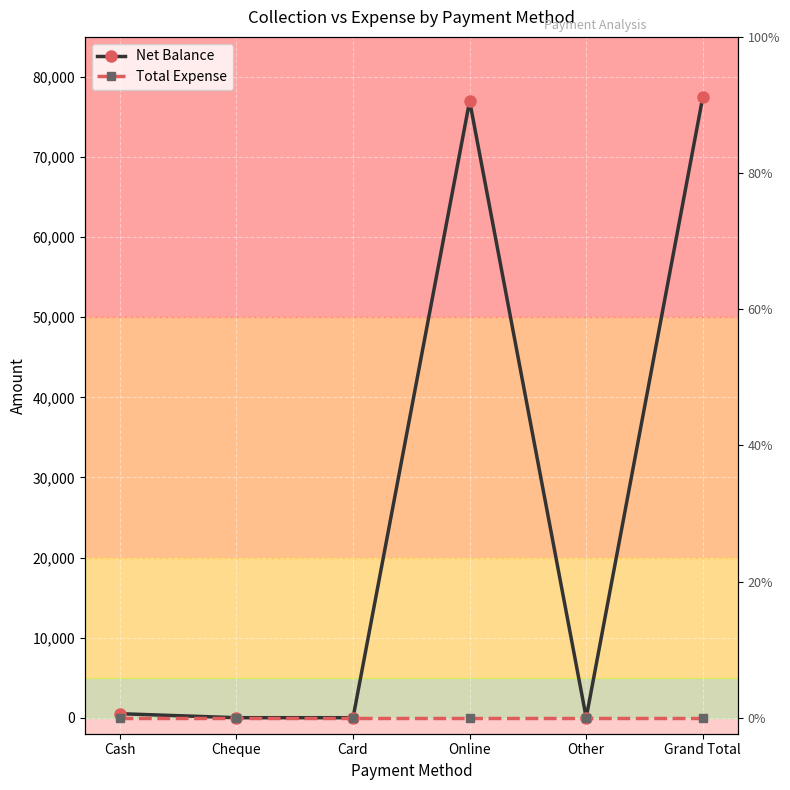

Which category has the highest value across all series?

Grand Total